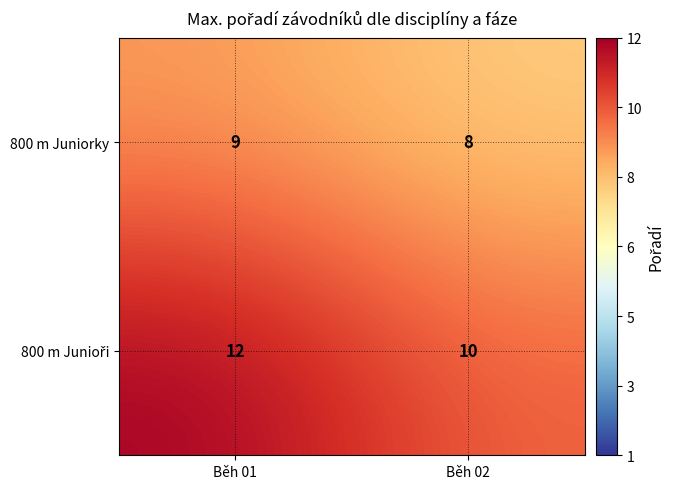

Rank the categories by 800 m Juniorky value from lowest to highest.

Běh 02, Běh 01